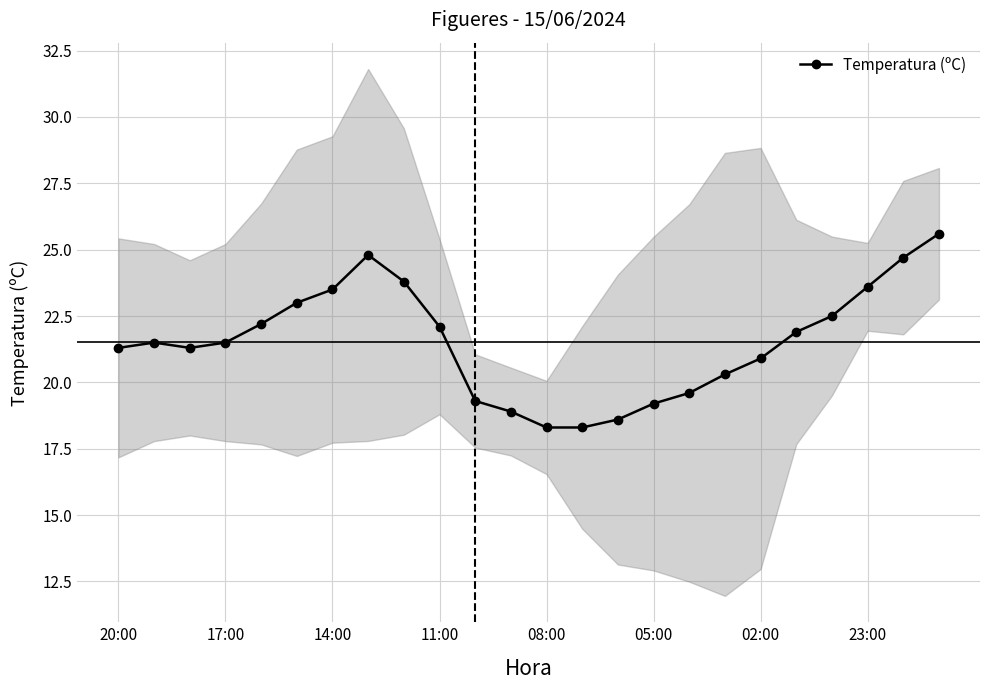

Is it true that Temperatura (ºC) equals 31.6 at 08:00?

False